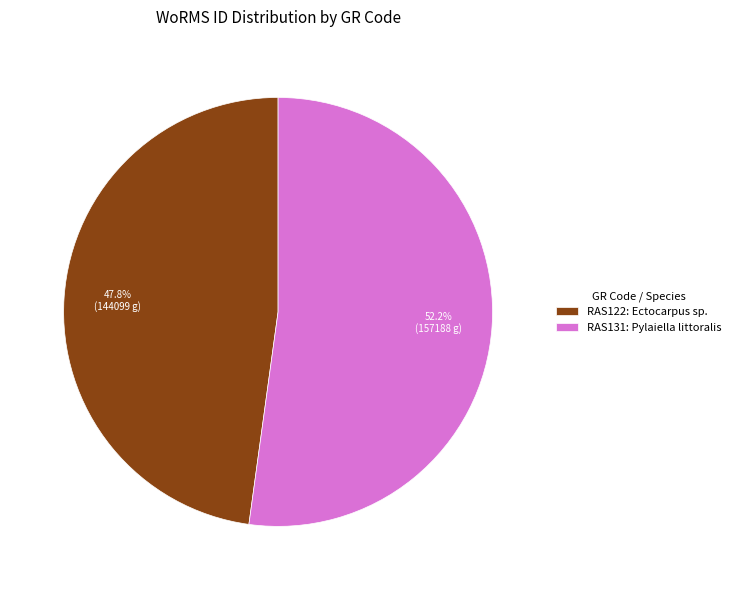

Do RAS131 and RAS122 together represent more than half of the pie?

Yes